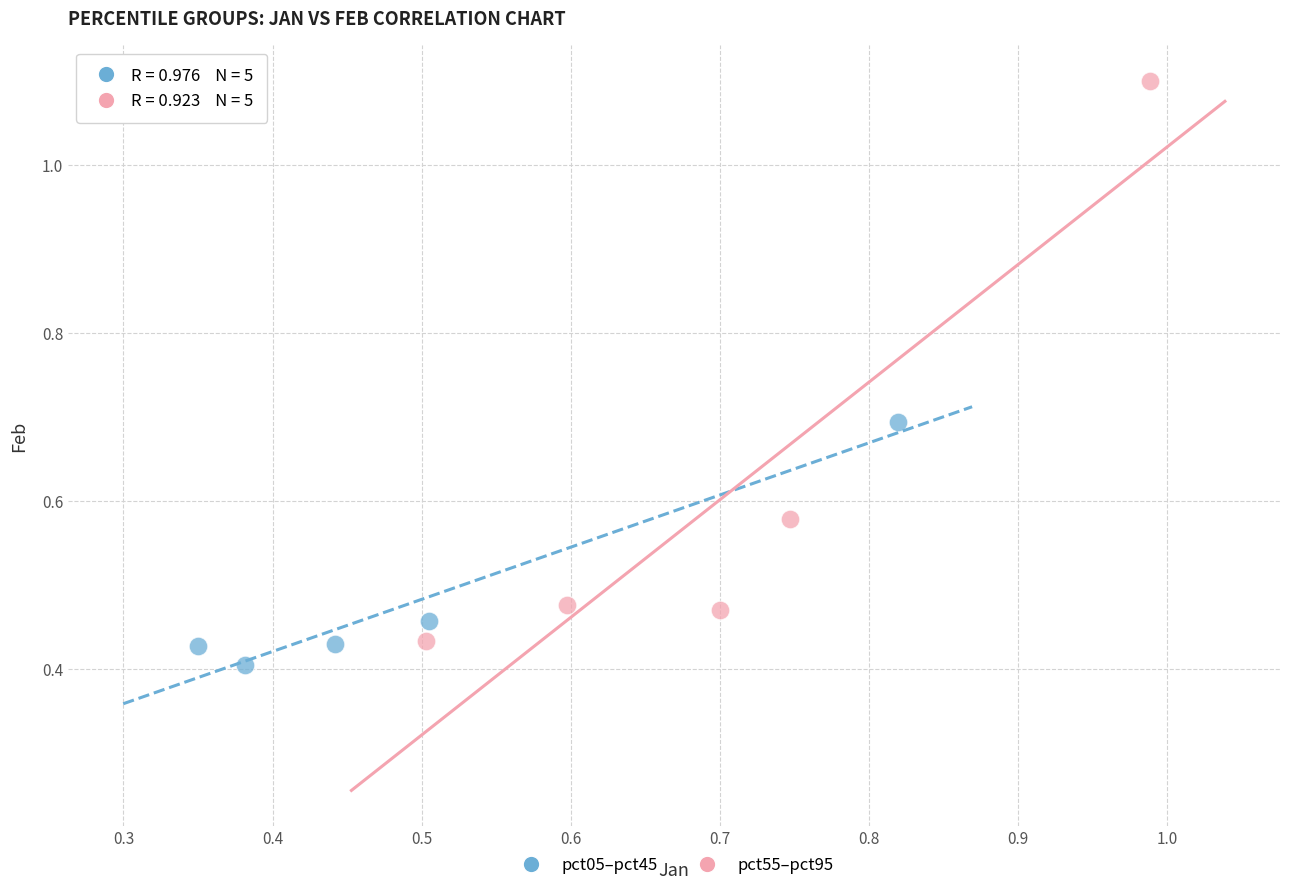

Which series contains the highest Y value?

pct55–pct95